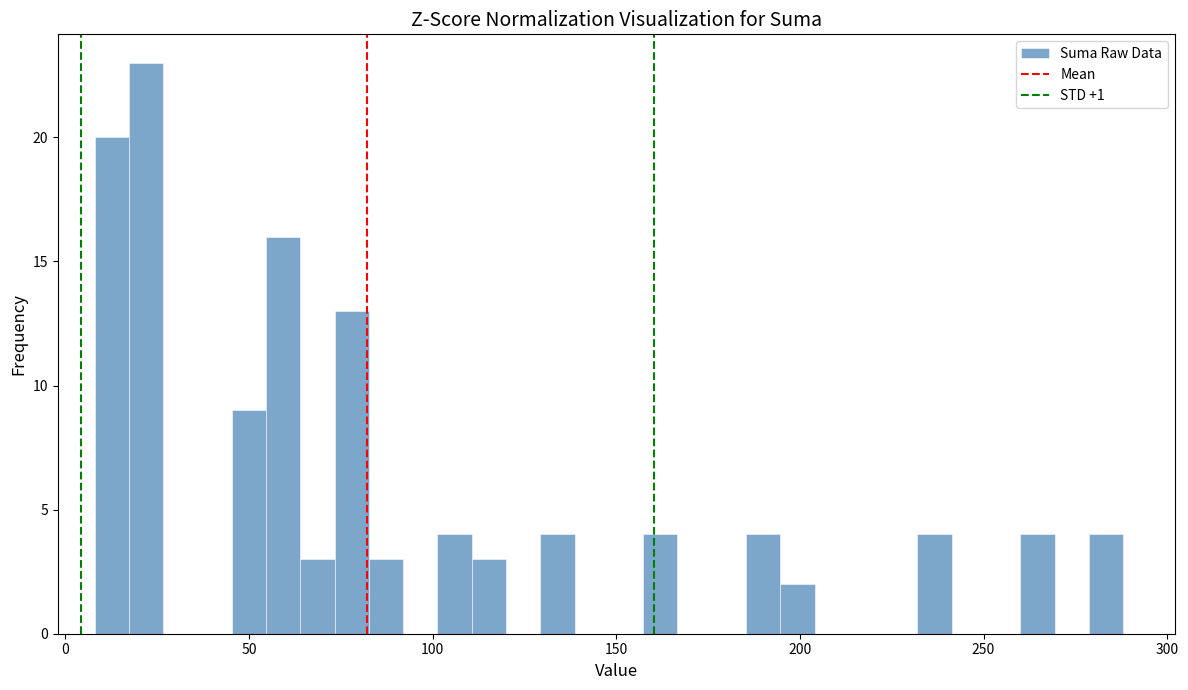

Read against the x-axis, roughly where is the centre of the tallest bar?

20